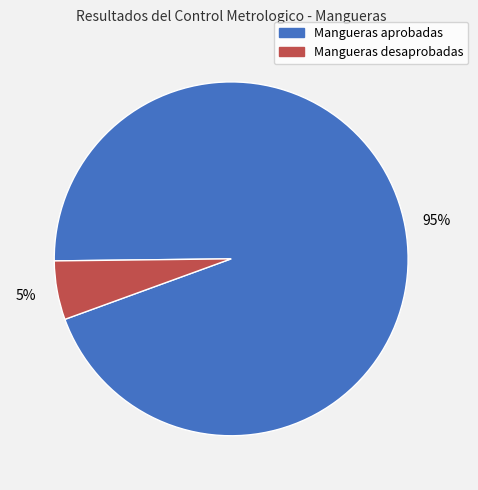

Which category has the smallest portion of the pie?

Mangueras desaprobadas